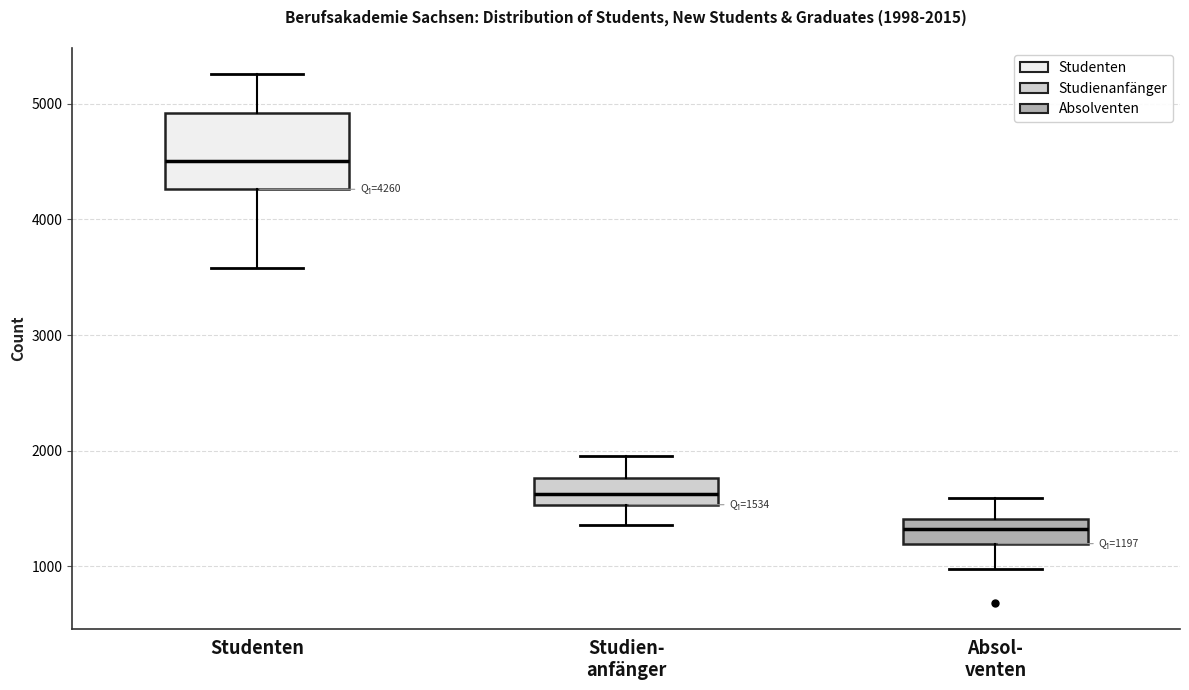

Which box is the tallest, from its lower edge to its upper edge?

Studenten